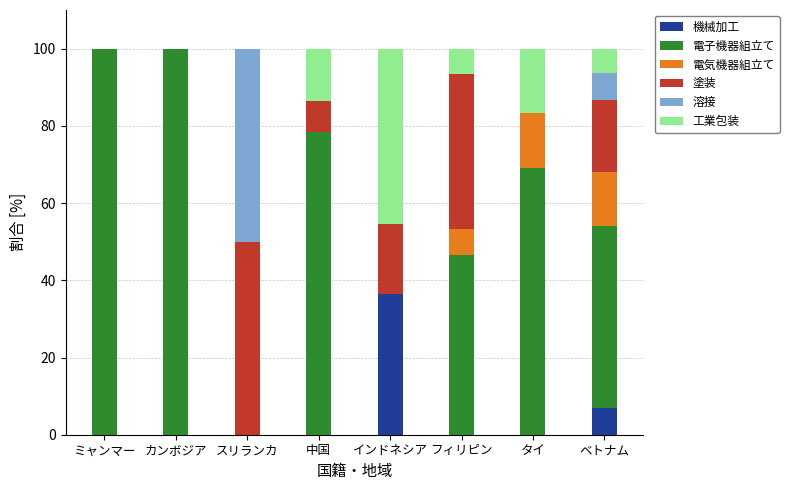

How many series are shown in this chart?

6